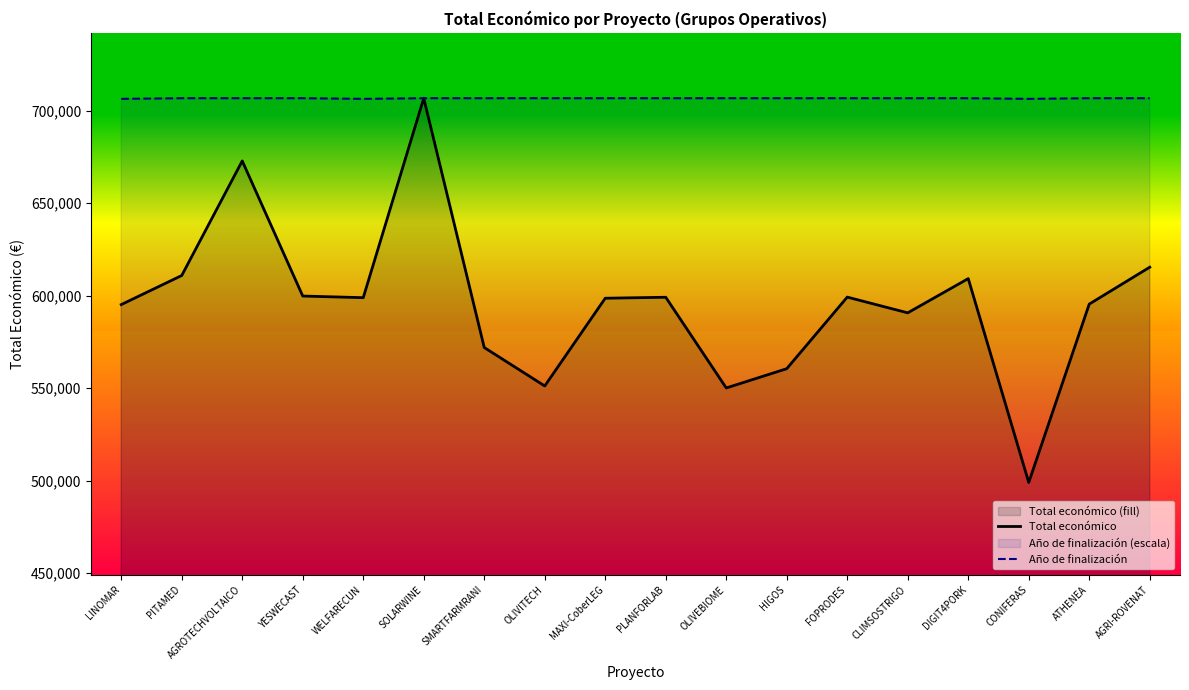

Is it true that Total económico equals 598909.0 at WELFARECUN?

True